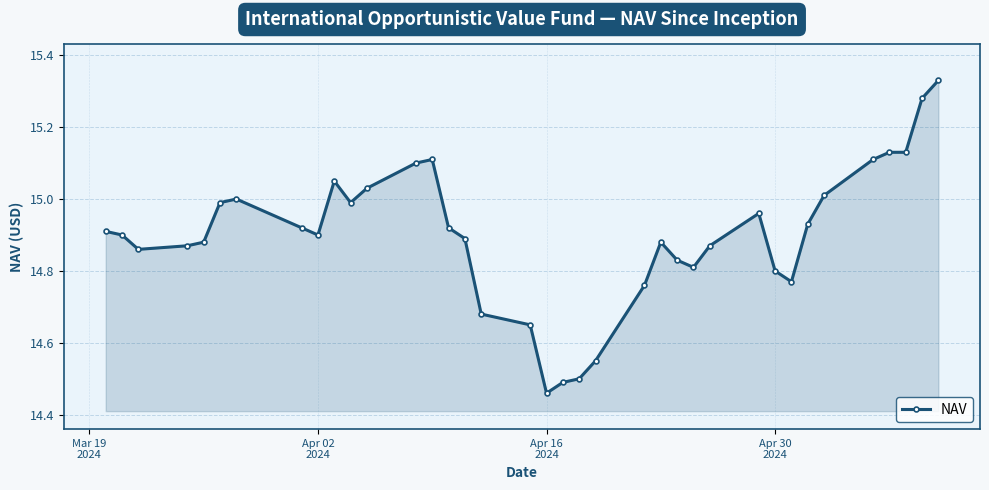

True or false: the data has more than 2 interior local peaks.

True